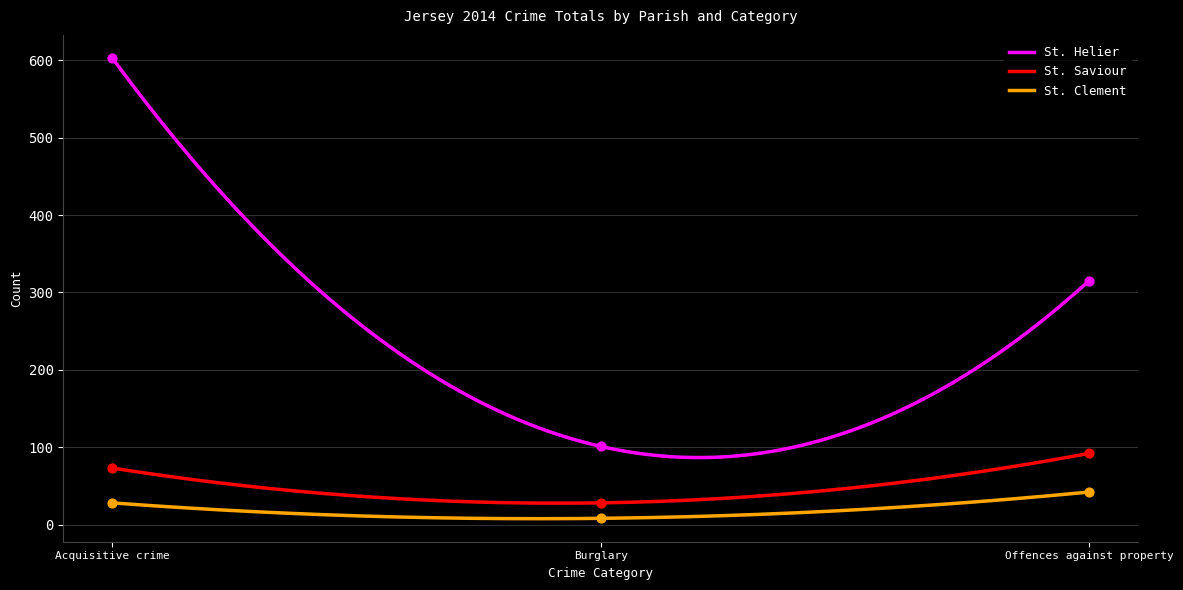

What is the total value across all series at Offences against property?

449